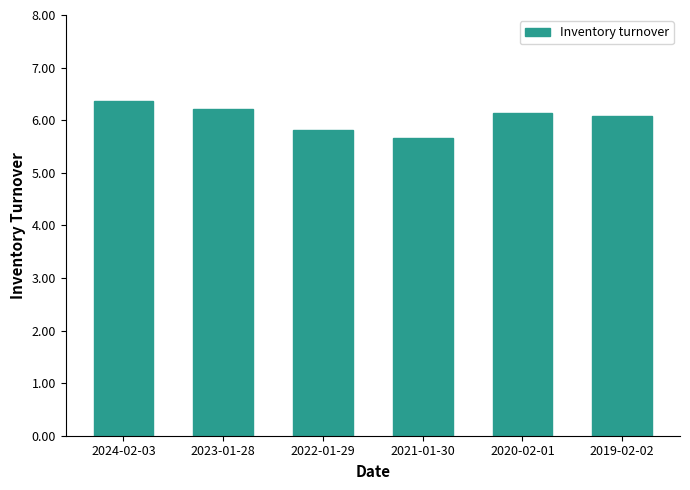

How many distinct data groups are displayed?

1